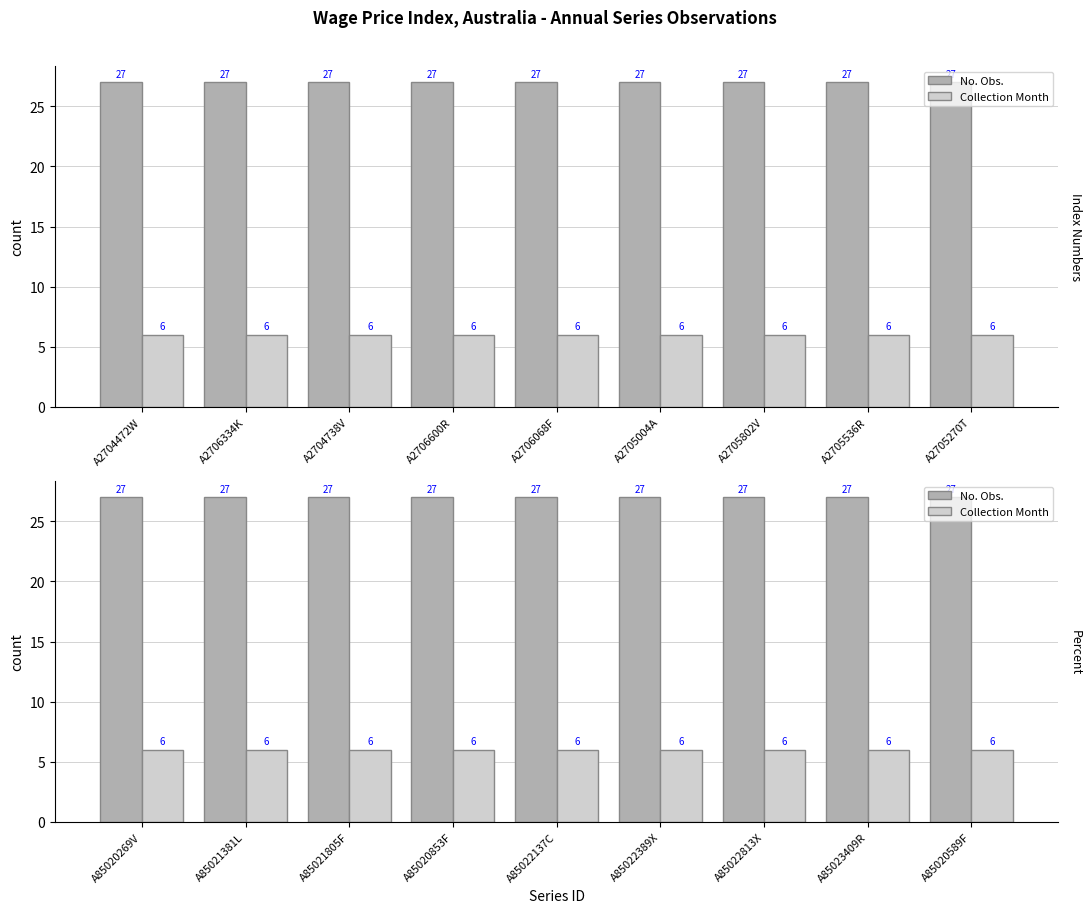

What is the average value of the Collection Month series?

6